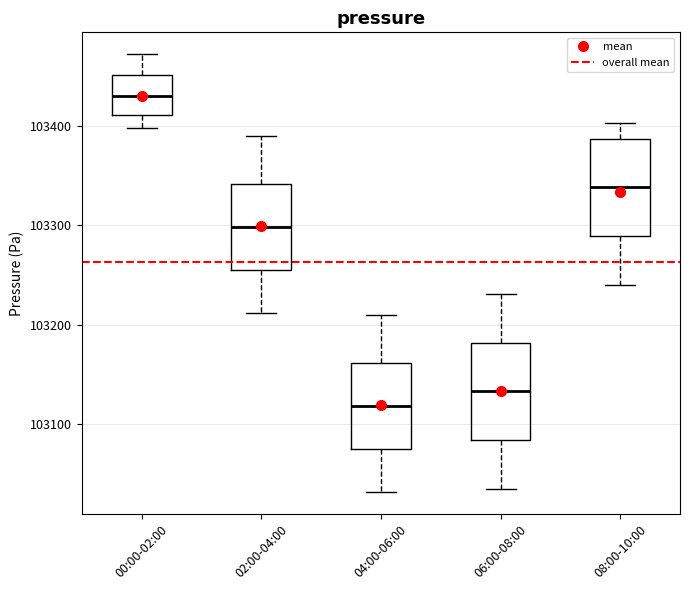

Where does the lower whisker of the box for 02:00-04:00 end on the y-axis? The values are not printed on the chart, so give them approximately, as read against the axis.

103210